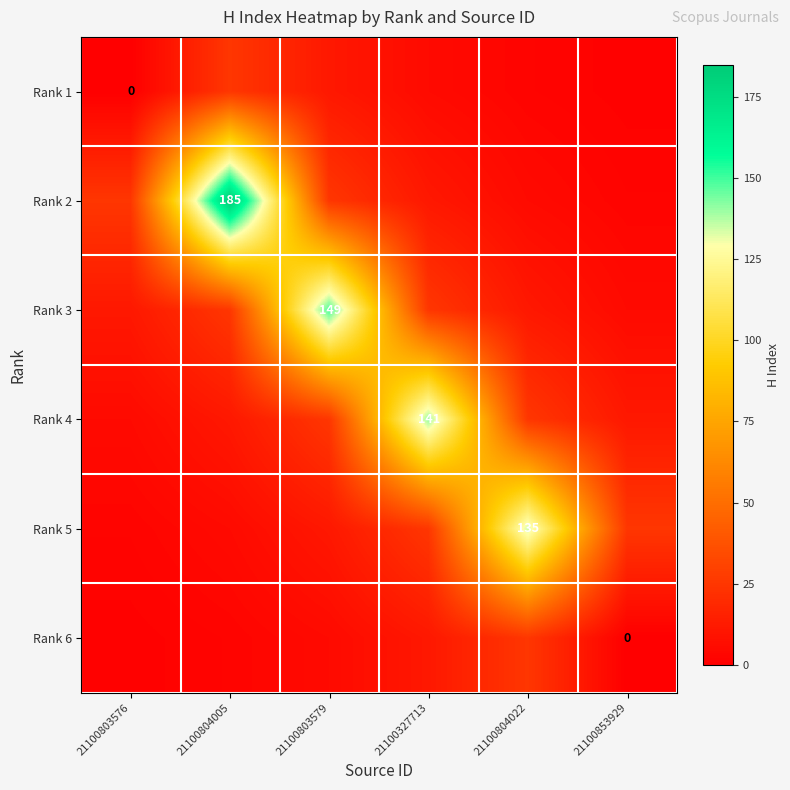

Which category has the highest value in the Rank 6 series?

21100804022